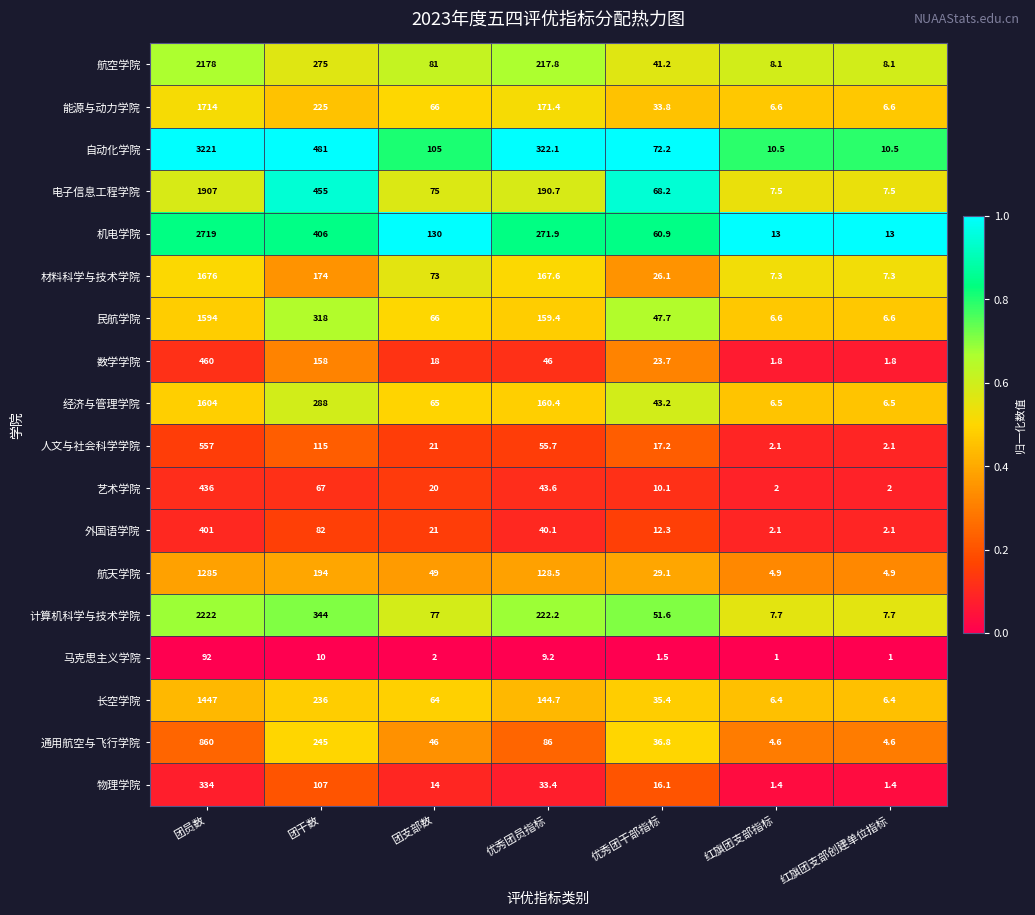

What is the difference between the 经济与管理学院 values at 红旗团支部创建单位指标 and 优秀团干部指标?

36.7